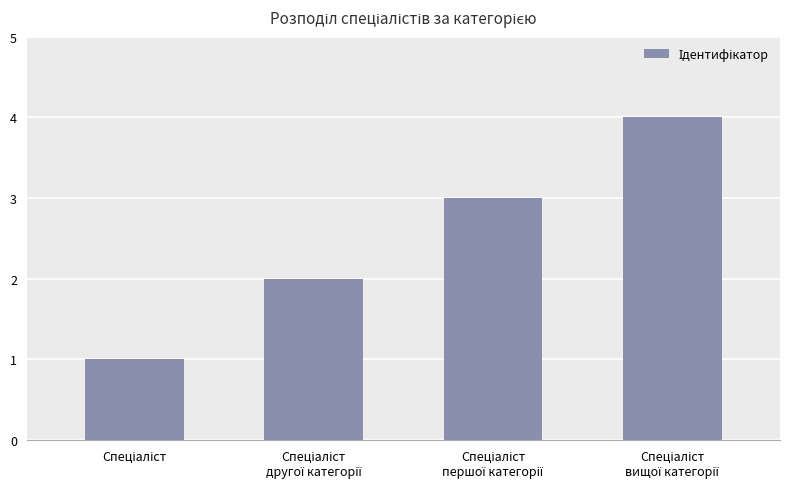

What is the sum of all values?

10